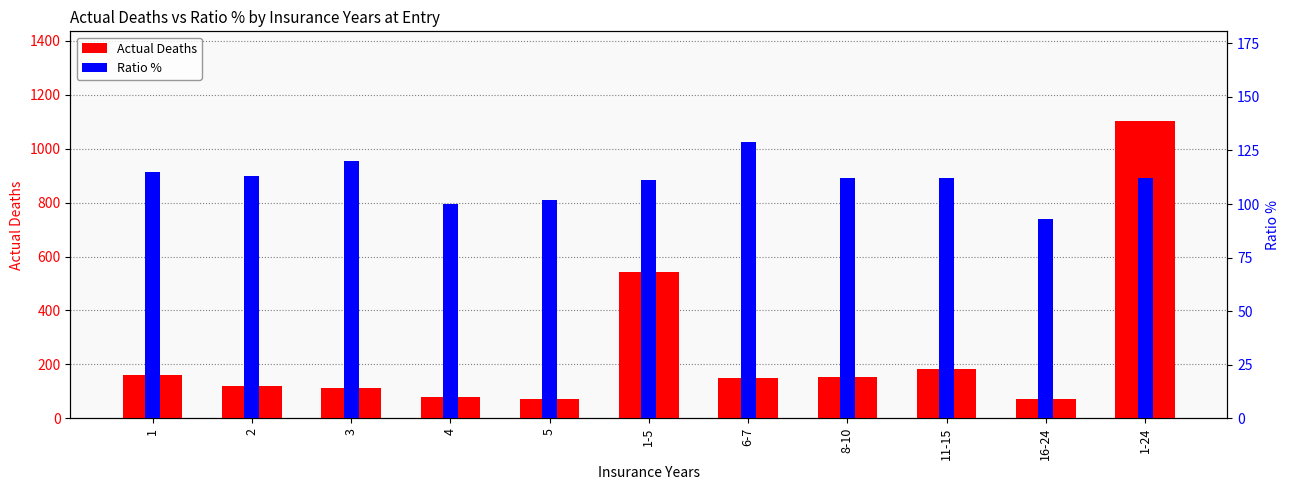

True or false: Actual Deaths has a value of 236 at 1-24.

False